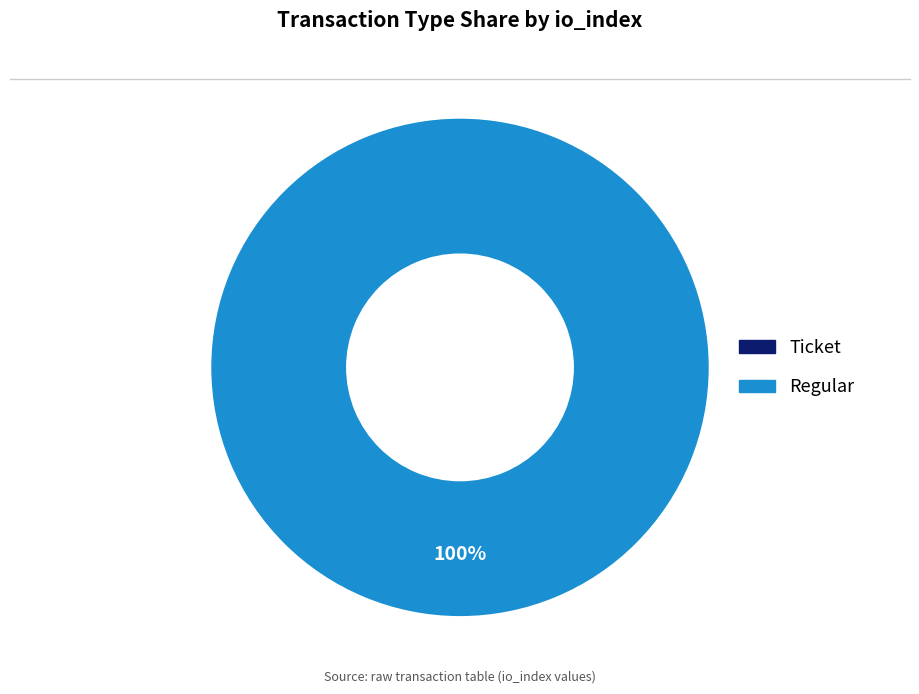

The Ticket (io_index=0) slice represents 0% of the pie. True or false?

True